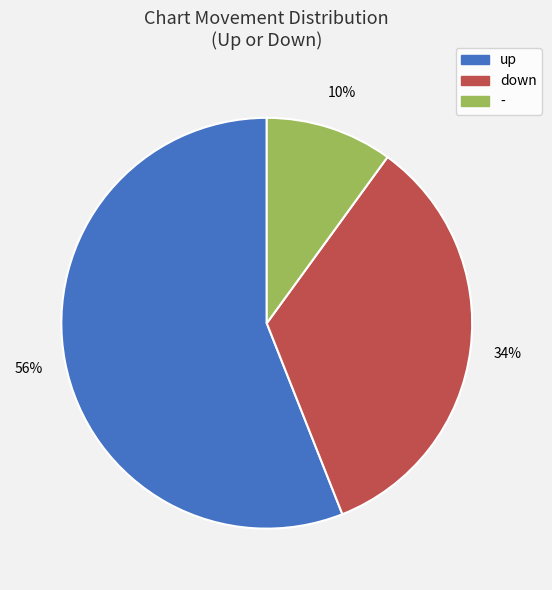

Between - and down, which is larger?

down